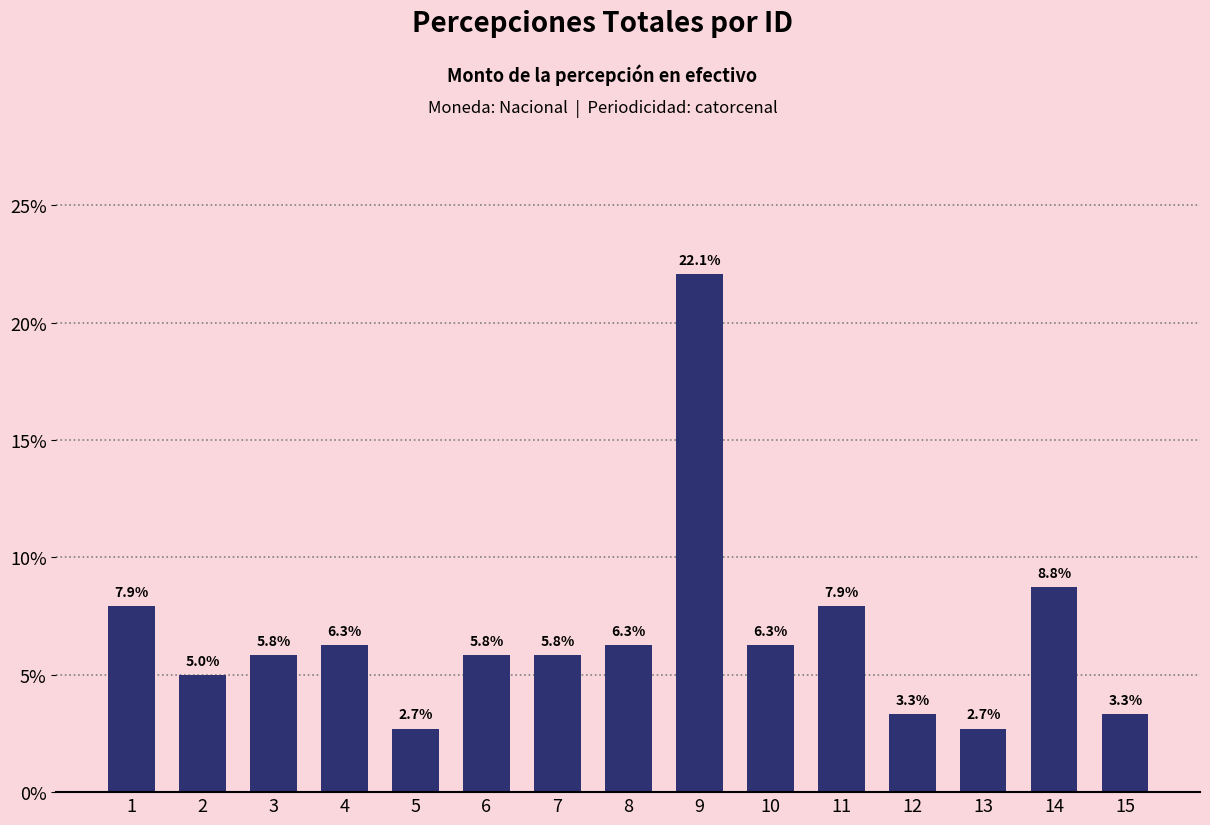

Read the value at 15.

3.3